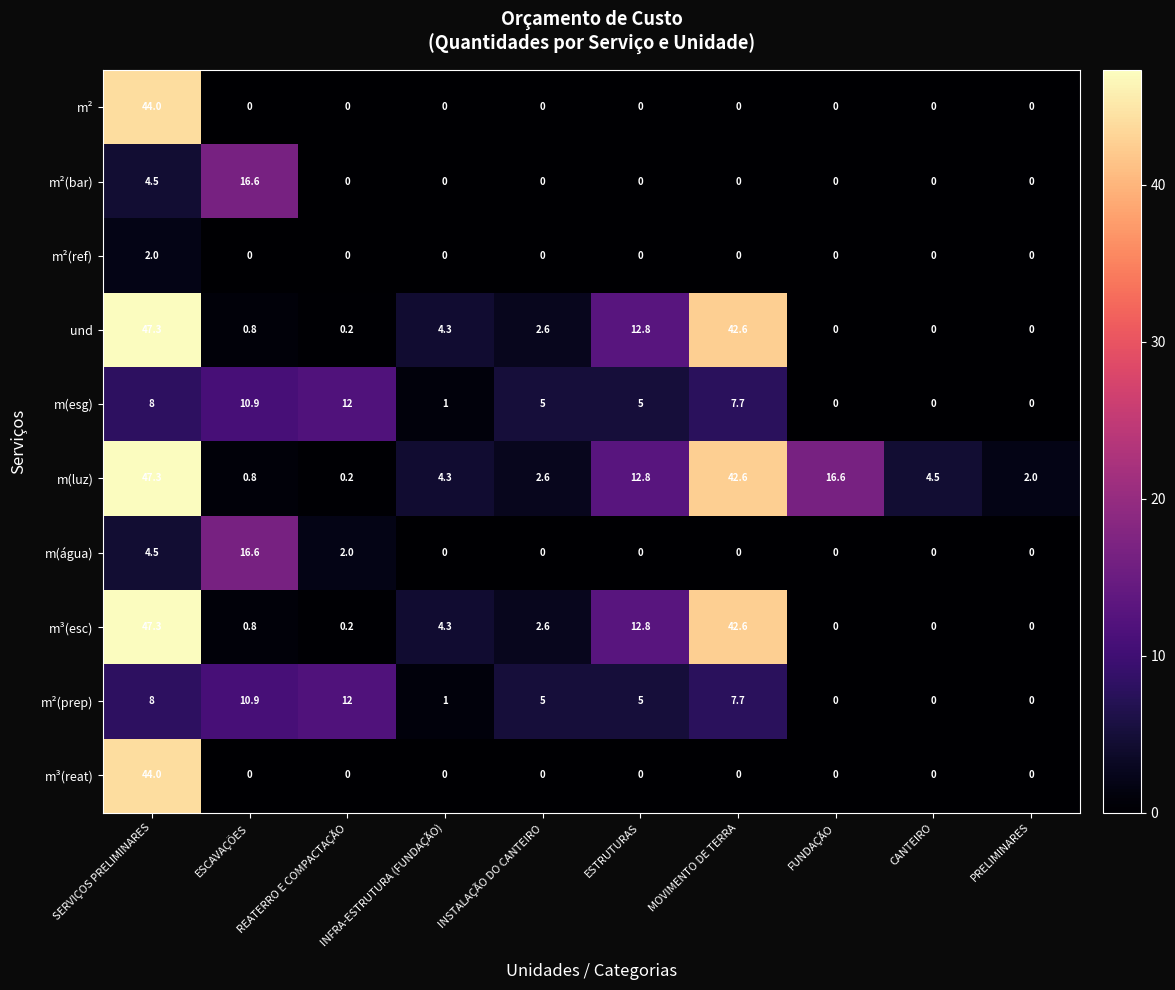

Which label corresponds to the largest value in the chart?

SERVIÇOS PRELIMINARES